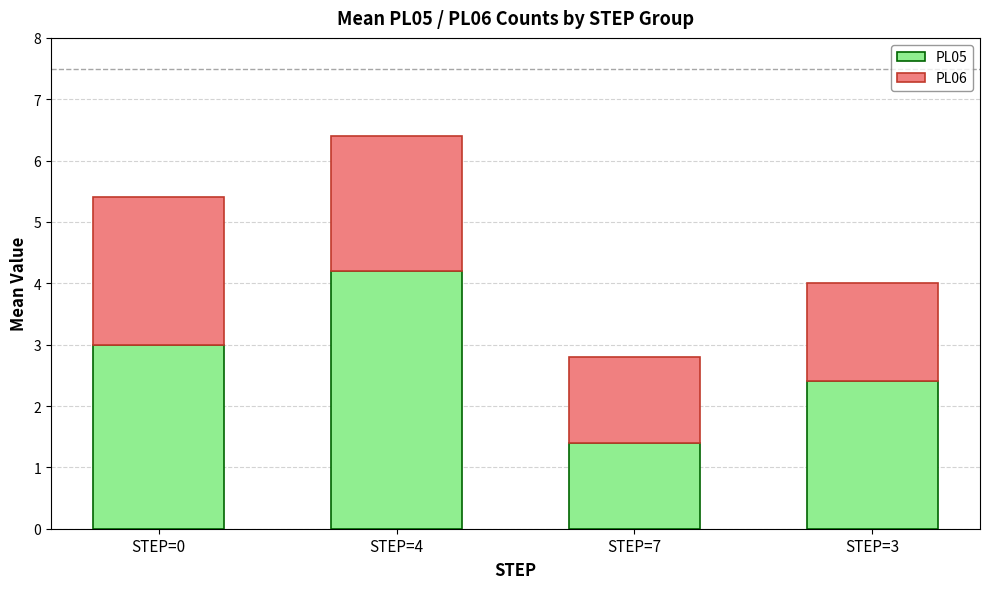

What is the total value across all series at STEP=3?

4.0